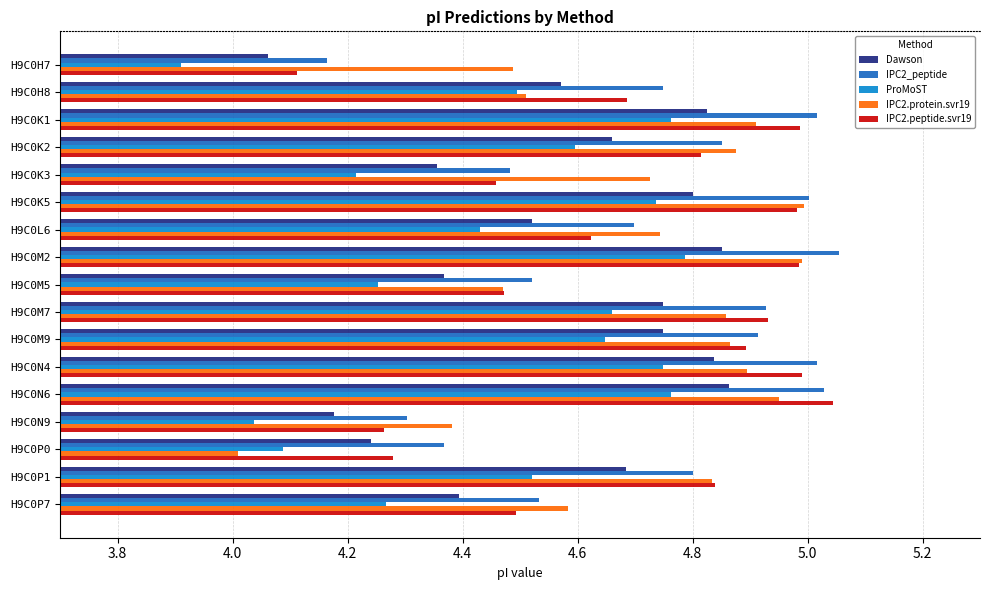

What is the spread (max minus min) of values at H9C0N6?

0.3